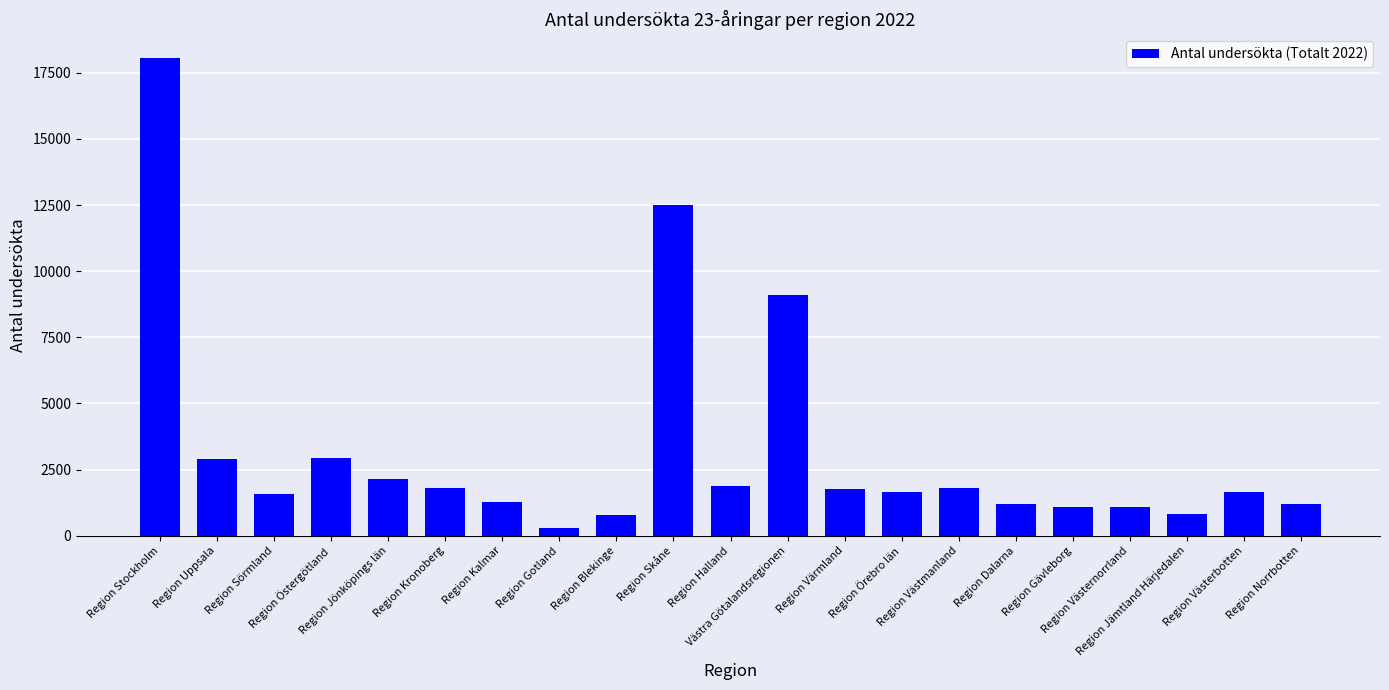

Where does the data first go above 1649?

Region Stockholm